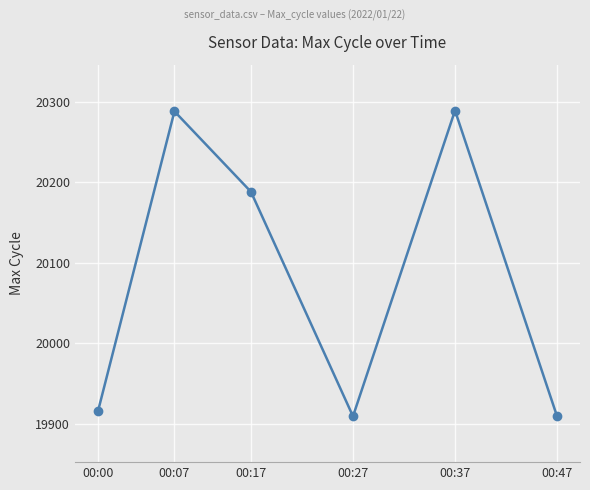

Approximately how many times larger is the value at 00:17 compared to 00:07?

1.0